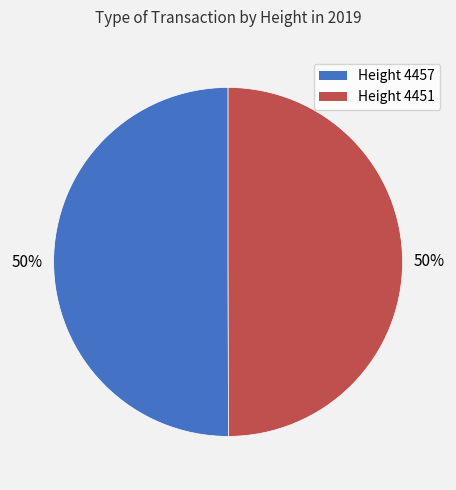

The Height 4457 slice represents 50% of the pie. True or false?

True